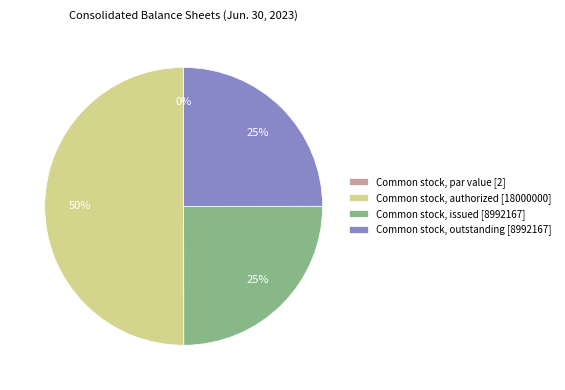

To the nearest percent, what is the difference between the Common stock, authorized [18000000] and Common stock, issued [8992167] slice percentages?

25%